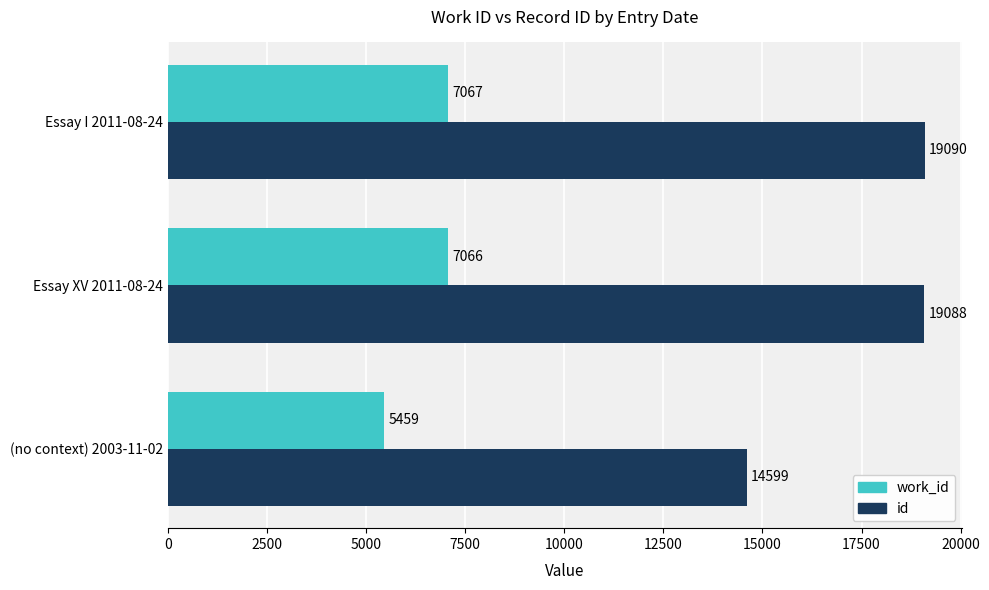

Rank the categories by id value from highest to lowest.

Essay I 2011-08-24, Essay XV 2011-08-24, (no context) 2003-11-02